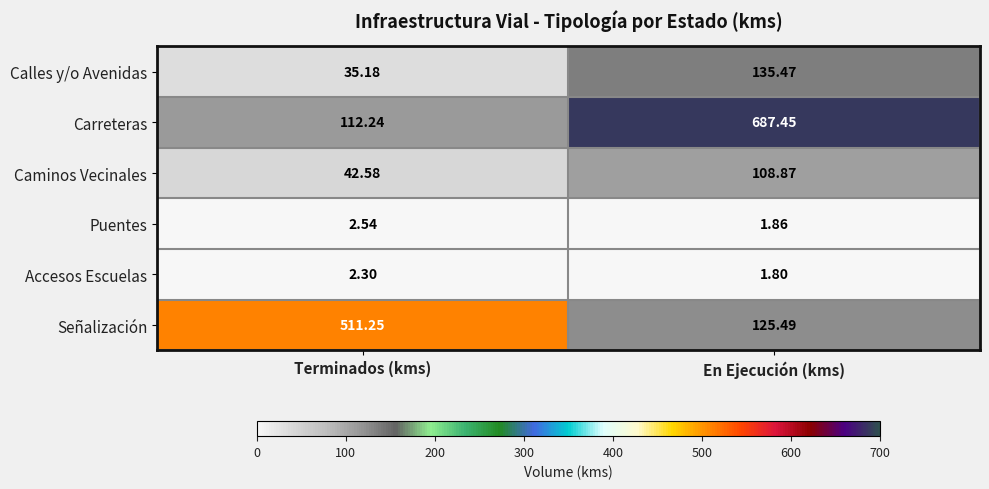

At which category is the sum across all series the highest?

En Ejecución (kms)